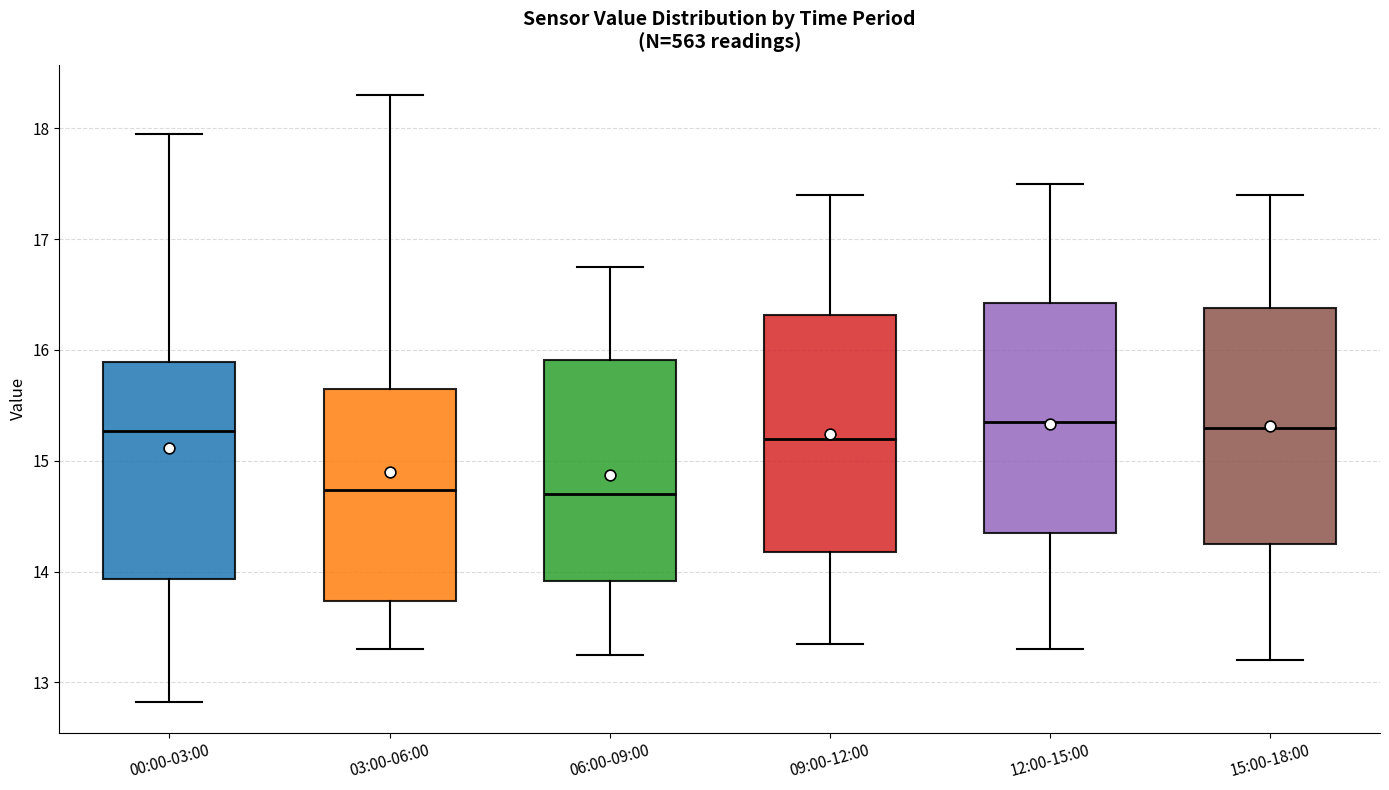

Reading left to right, read every box against the y-axis: the position of its median line, the range the box covers, and the ends of its whiskers. The values are not printed on the chart, so give them approximately, as read against the axis.

00:00-03:00: median 15.3, box 13.9 to 15.9, whiskers 12.8 to 18.0
03:00-06:00: median 14.7, box 13.7 to 15.7, whiskers 13.3 to 18.3
06:00-09:00: median 14.7, box 13.9 to 15.9, whiskers 13.3 to 16.8
09:00-12:00: median 15.2, box 14.2 to 16.3, whiskers 13.4 to 17.4
12:00-15:00: median 15.4, box 14.4 to 16.4, whiskers 13.3 to 17.5
15:00-18:00: median 15.3, box 14.3 to 16.4, whiskers 13.2 to 17.4